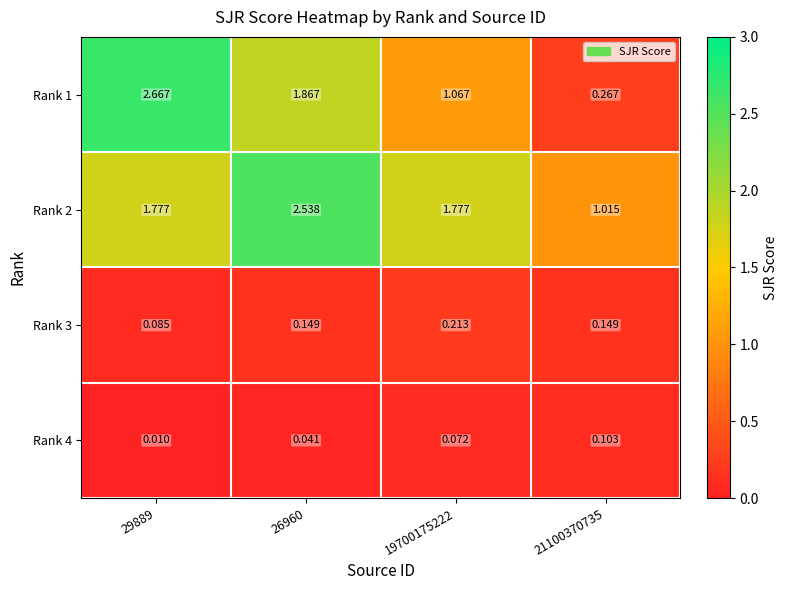

What is the difference between the highest and lowest values at 19700175222?

1.7